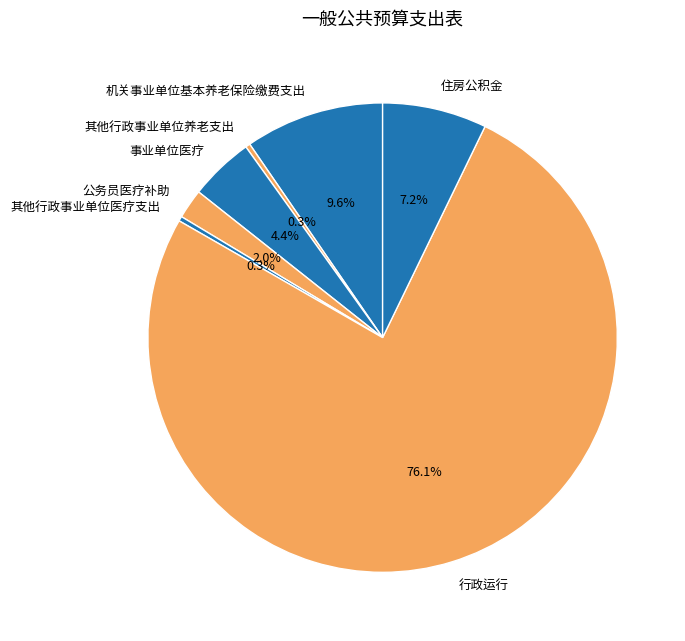

How many slices are in this pie chart?

7